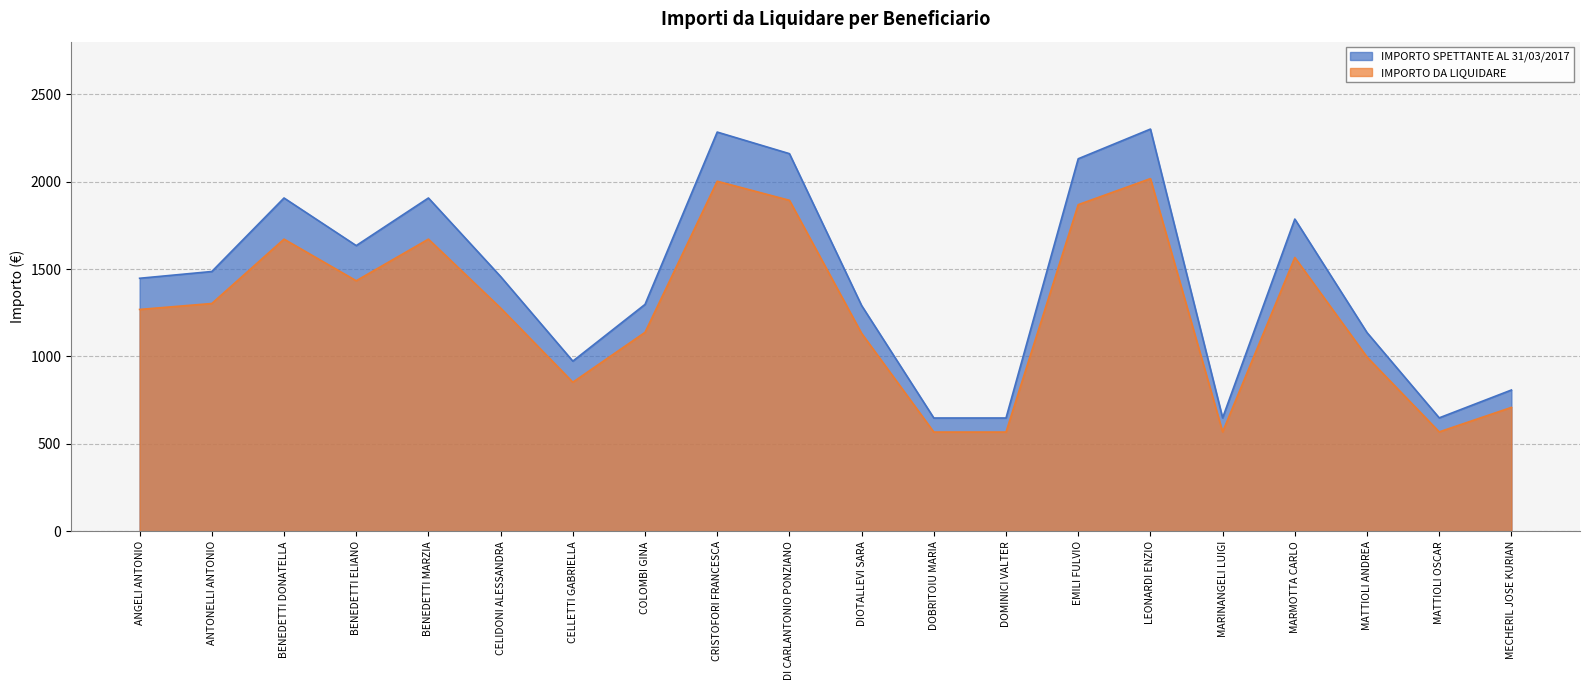

Which label corresponds to the smallest value in the chart?

DOBRITOIU MARIA